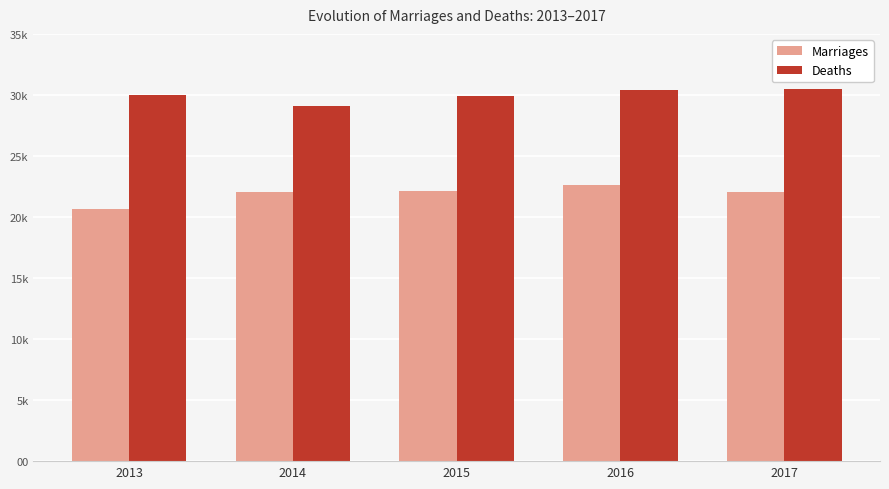

What is the value of the Marriages bar at the 2nd from the left?

22045